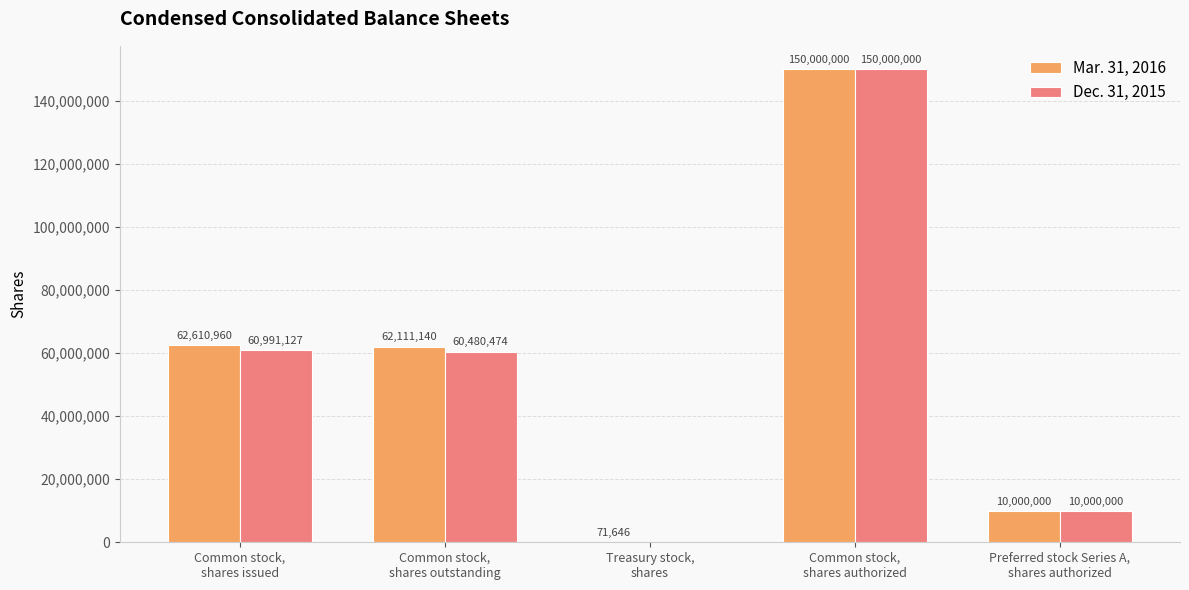

At which label does Dec. 31, 2015 first exceed 60480474?

Common stock,
shares issued